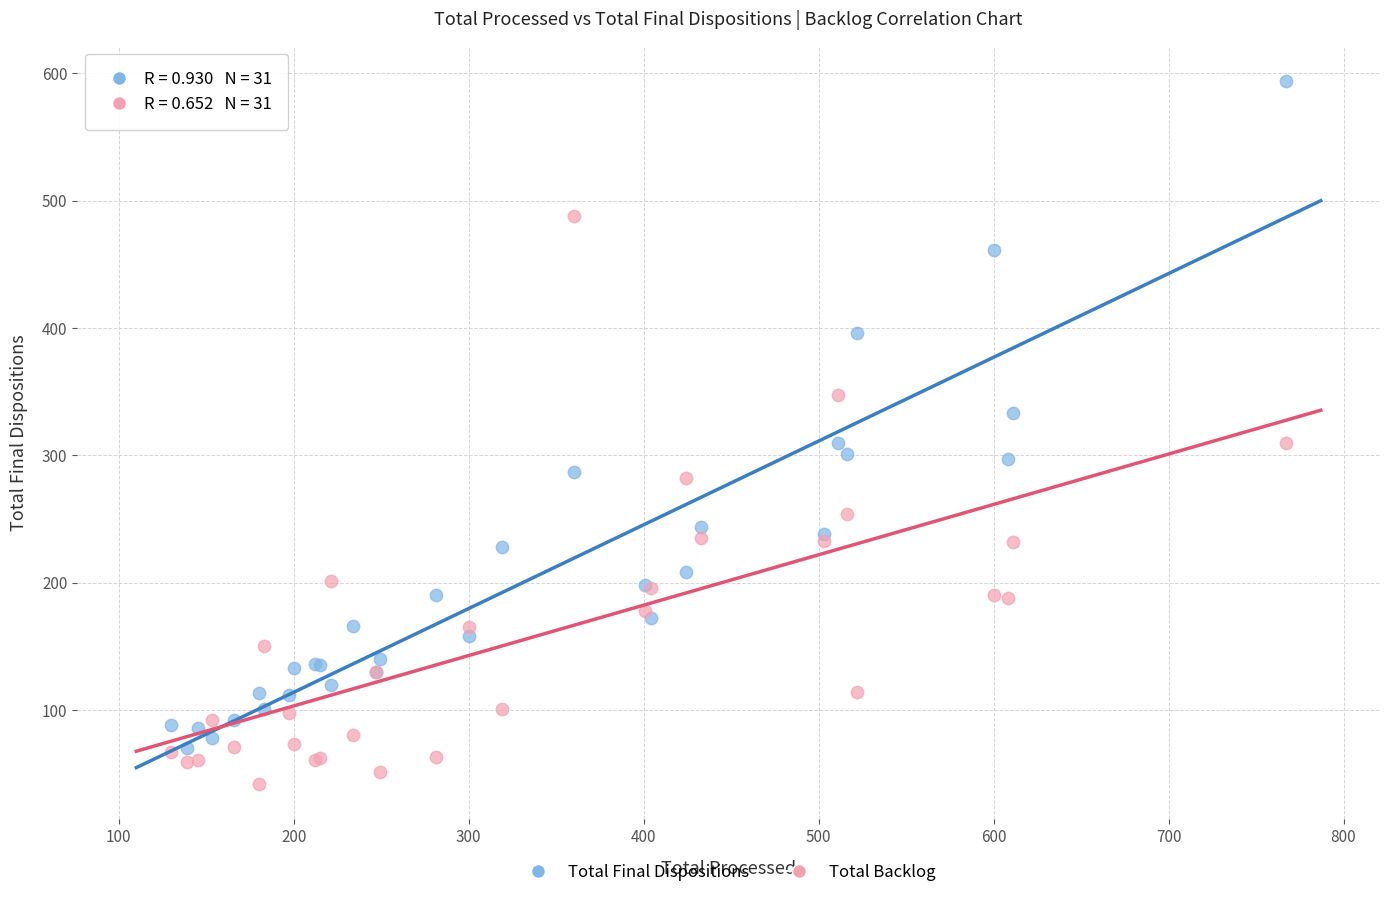

Which series has the largest Y range (max minus min)?

Total Final Dispositions